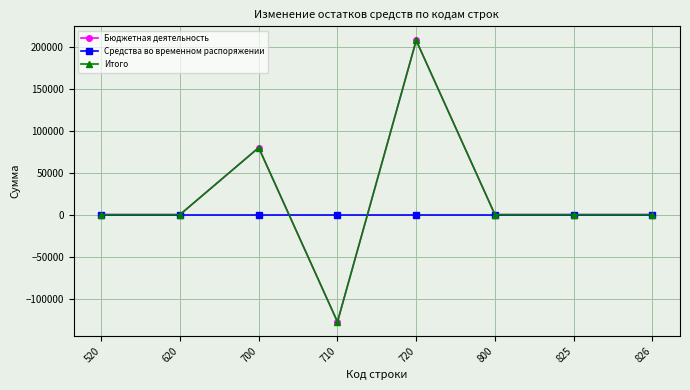

How many lines are shown in the chart?

3